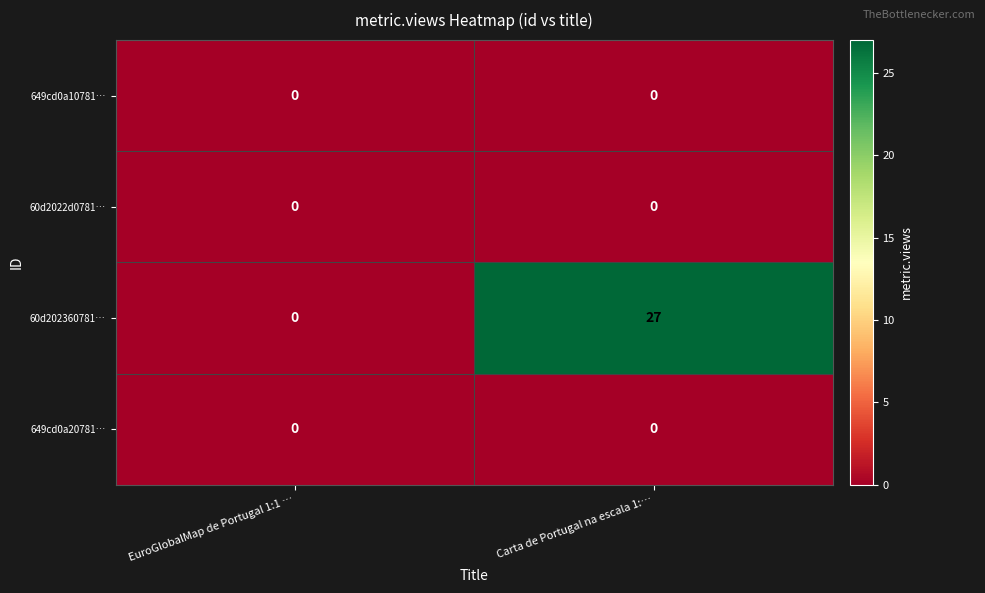

How many categories are shown in the chart?

2